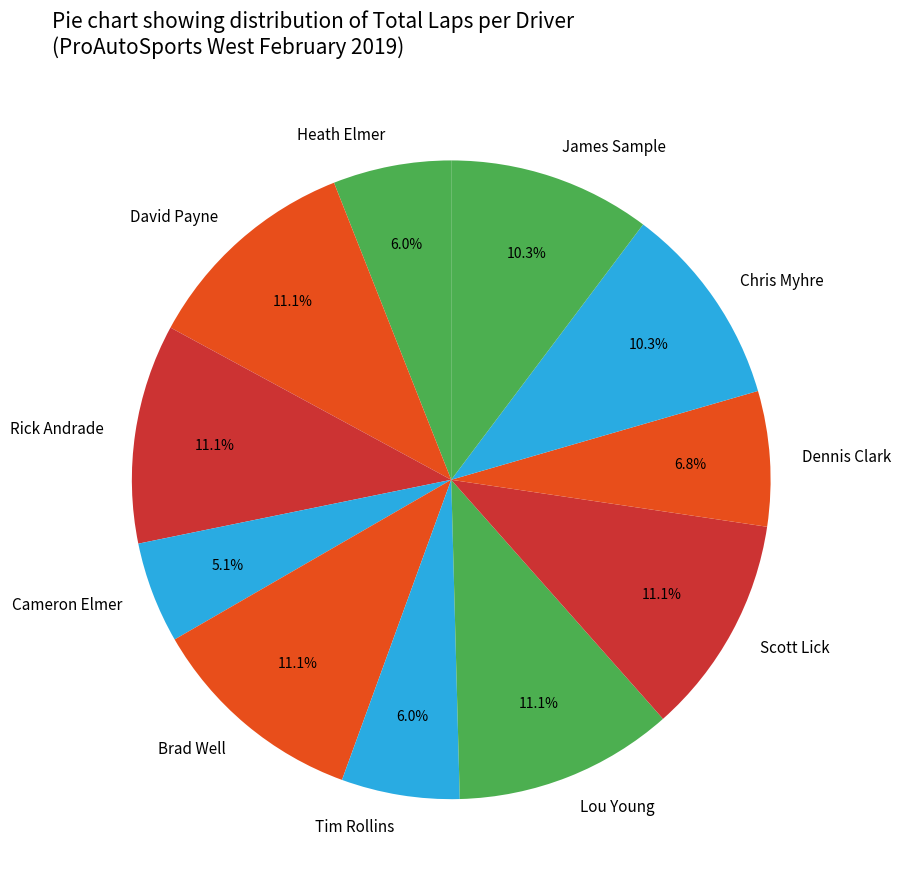

To the nearest percent, what percentage of the pie is David Payne?

11%